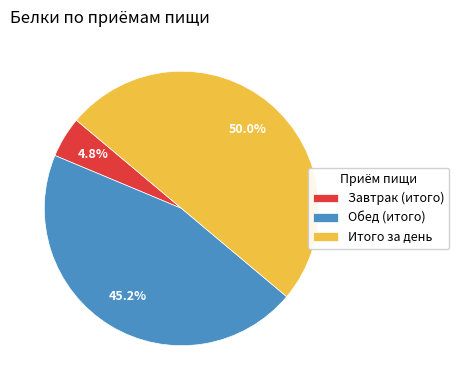

Does Обед (итого) represent more than half of the total?

No